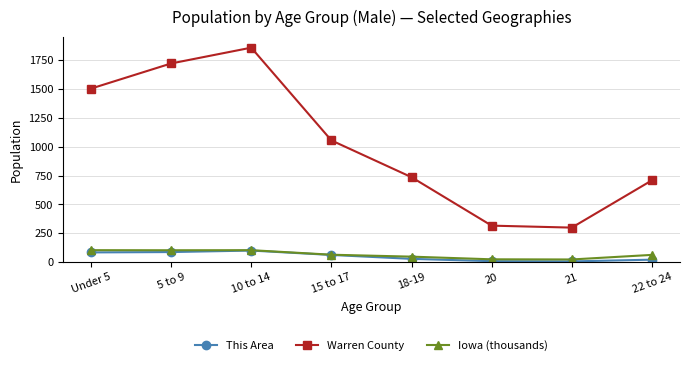

Rank the categories by Warren County value from highest to lowest.

10 to 14, 5 to 9, Under 5, 15 to 17, 18-19, 22 to 24, 20, 21